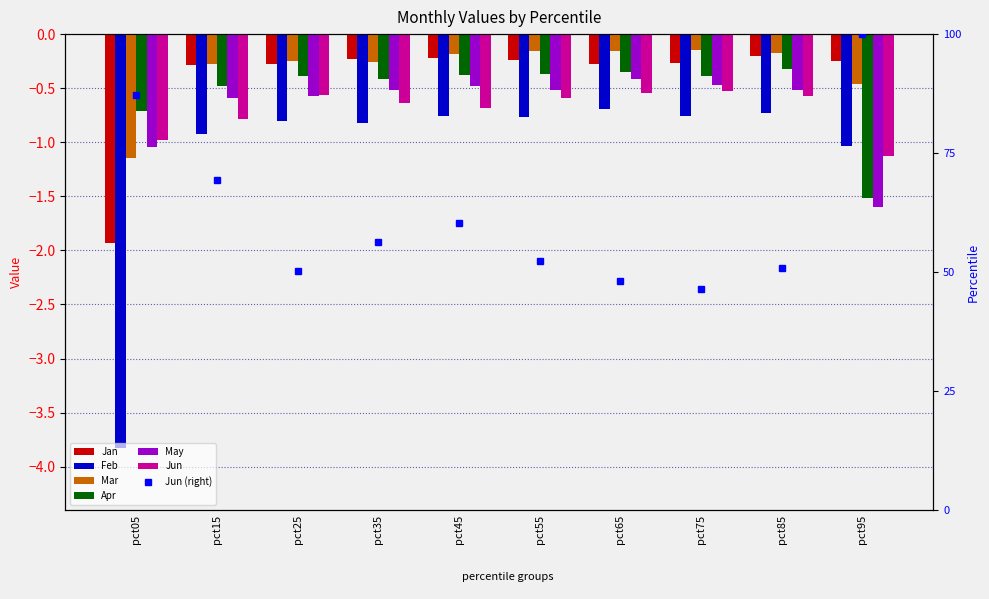

Reading left to right, what are all the values shown in this chart?

Jan: pct05=-1.9	pct15=-0.3	pct25=-0.3	pct35=-0.2	pct45=-0.2	pct55=-0.2	pct65=-0.3	pct75=-0.3	pct85=-0.2	pct95=-0.2
Feb: pct05=-3.8	pct15=-0.9	pct25=-0.8	pct35=-0.8	pct45=-0.8	pct55=-0.8	pct65=-0.7	pct75=-0.8	pct85=-0.7	pct95=-1.0
Mar: pct05=-1.1	pct15=-0.3	pct25=-0.2	pct35=-0.3	pct45=-0.2	pct55=-0.2	pct65=-0.2	pct75=-0.1	pct85=-0.2	pct95=-0.5
Apr: pct05=-0.7	pct15=-0.5	pct25=-0.4	pct35=-0.4	pct45=-0.4	pct55=-0.4	pct65=-0.4	pct75=-0.4	pct85=-0.3	pct95=-1.5
May: pct05=-1.0	pct15=-0.6	pct25=-0.6	pct35=-0.5	pct45=-0.5	pct55=-0.5	pct65=-0.4	pct75=-0.5	pct85=-0.5	pct95=-1.6
Jun: pct05=-1.0	pct15=-0.8	pct25=-0.6	pct35=-0.6	pct45=-0.7	pct55=-0.6	pct65=-0.5	pct75=-0.5	pct85=-0.6	pct95=-1.1